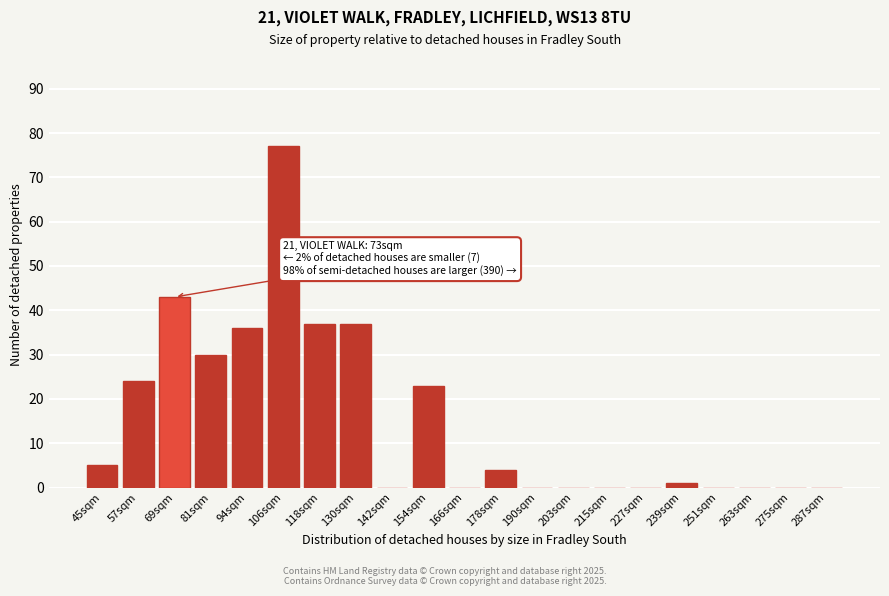

Reading left to right, list all the values displayed in this chart.

45sqm=5	57sqm=24	69sqm=43	81sqm=30	94sqm=36	106sqm=77	118sqm=37	130sqm=37	142sqm=0	154sqm=23	166sqm=0	178sqm=4	190sqm=0	203sqm=0	215sqm=0	227sqm=0	239sqm=1	251sqm=0	263sqm=0	275sqm=0	287sqm=0